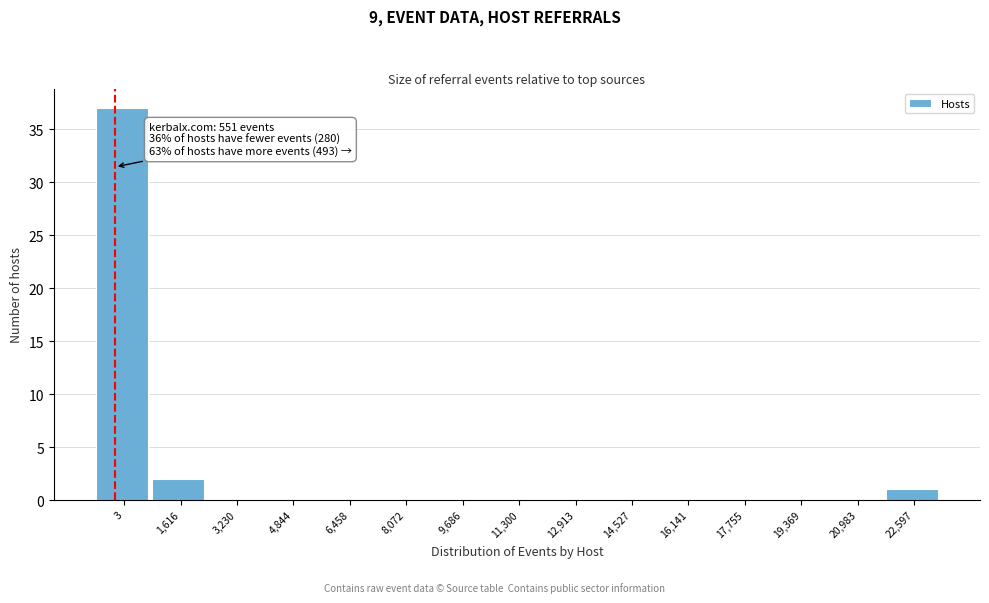

Reading left to right, list all the values displayed in this chart.

3=37	1,616=2	3,230=0	4,844=0	6,458=0	8,072=0	9,686=0	11,300=0	12,913=0	14,527=0	16,141=0	17,755=0	19,369=0	20,983=0	22,597=1